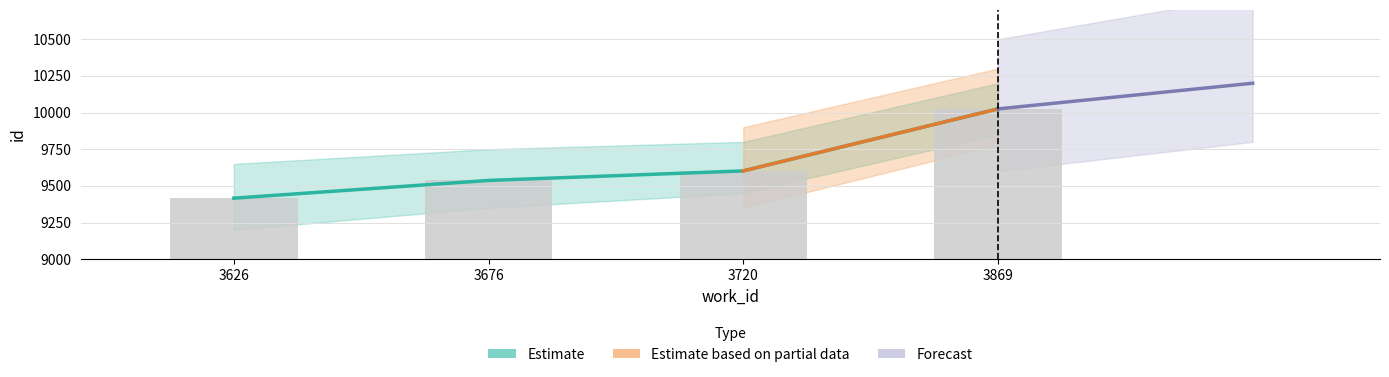

Is it true that the value at 3676 is 5612?

False